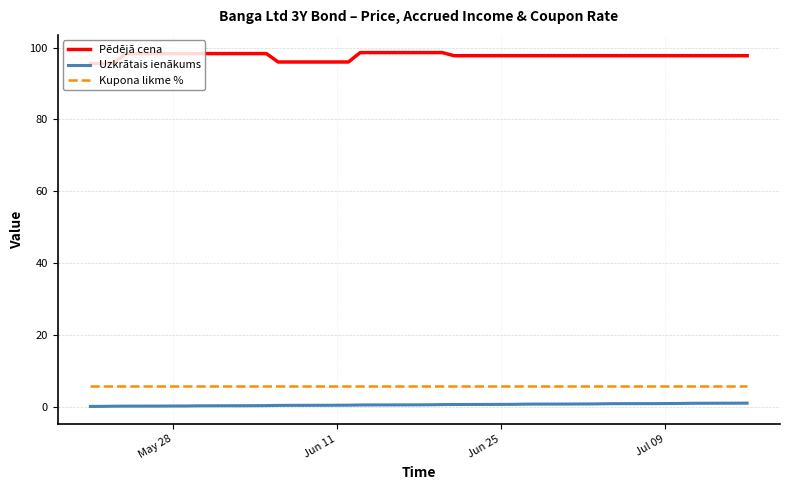

Which series has the largest total across all categories?

Pēdējā cena